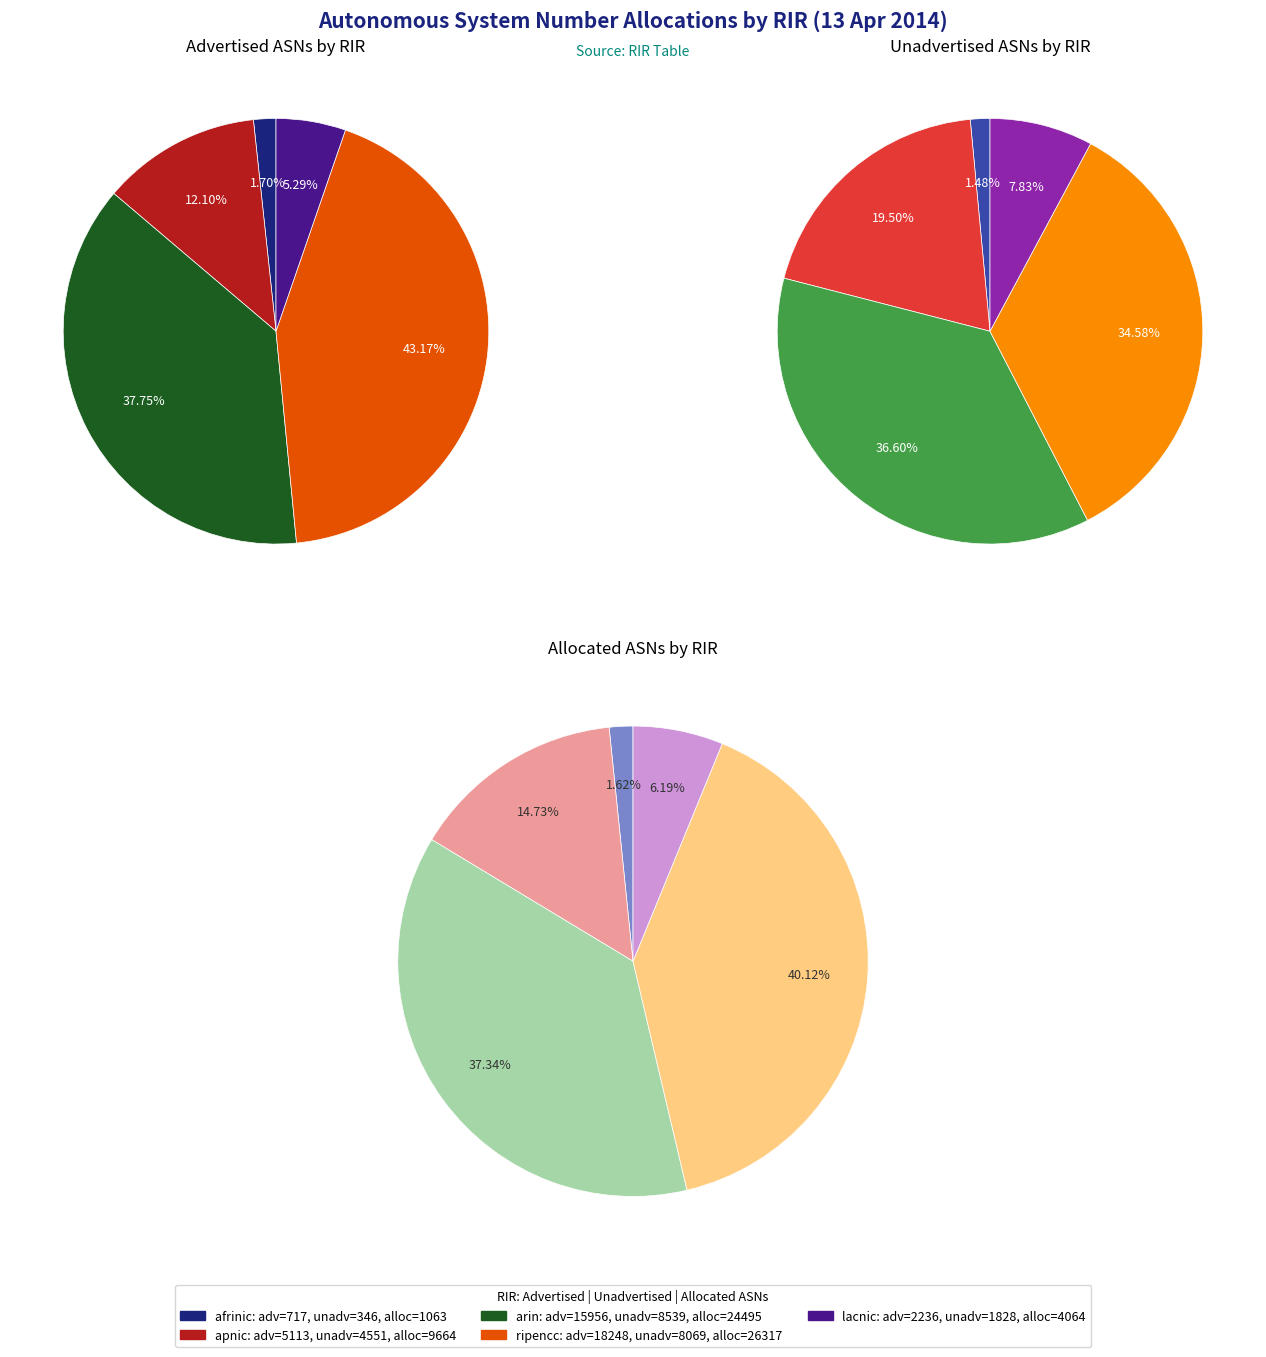

True or false: 4 accounts for 6% of the total.

True